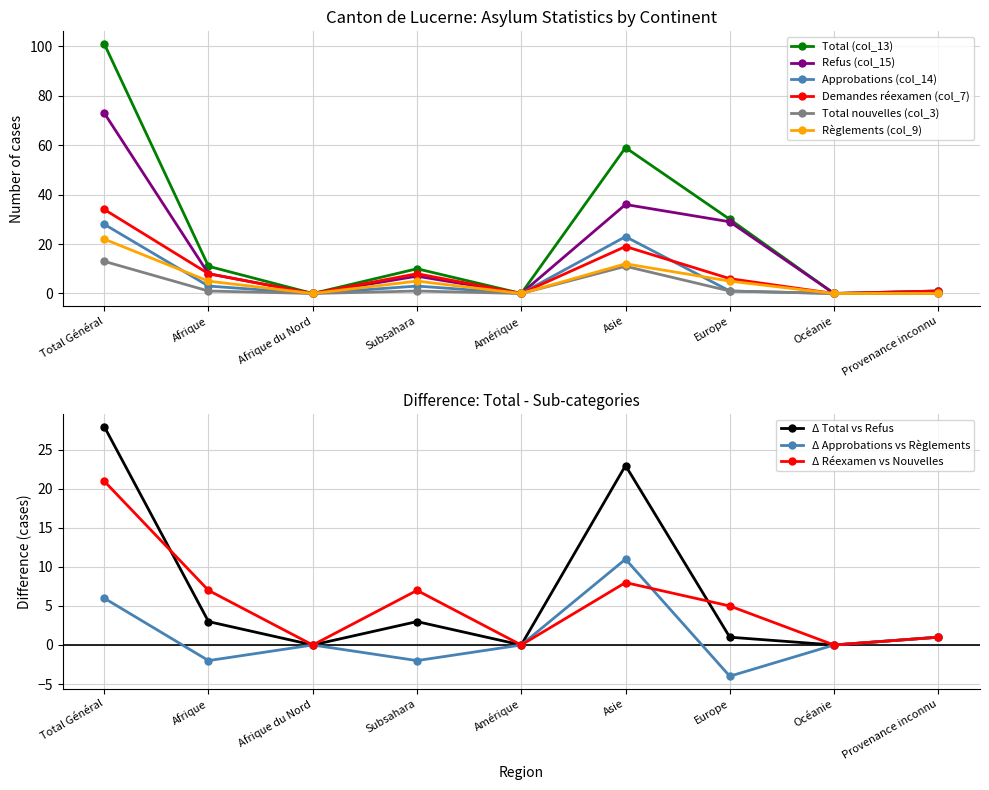

True or false: Règlements (col_9) and Total (col_13) cross at least once.

False